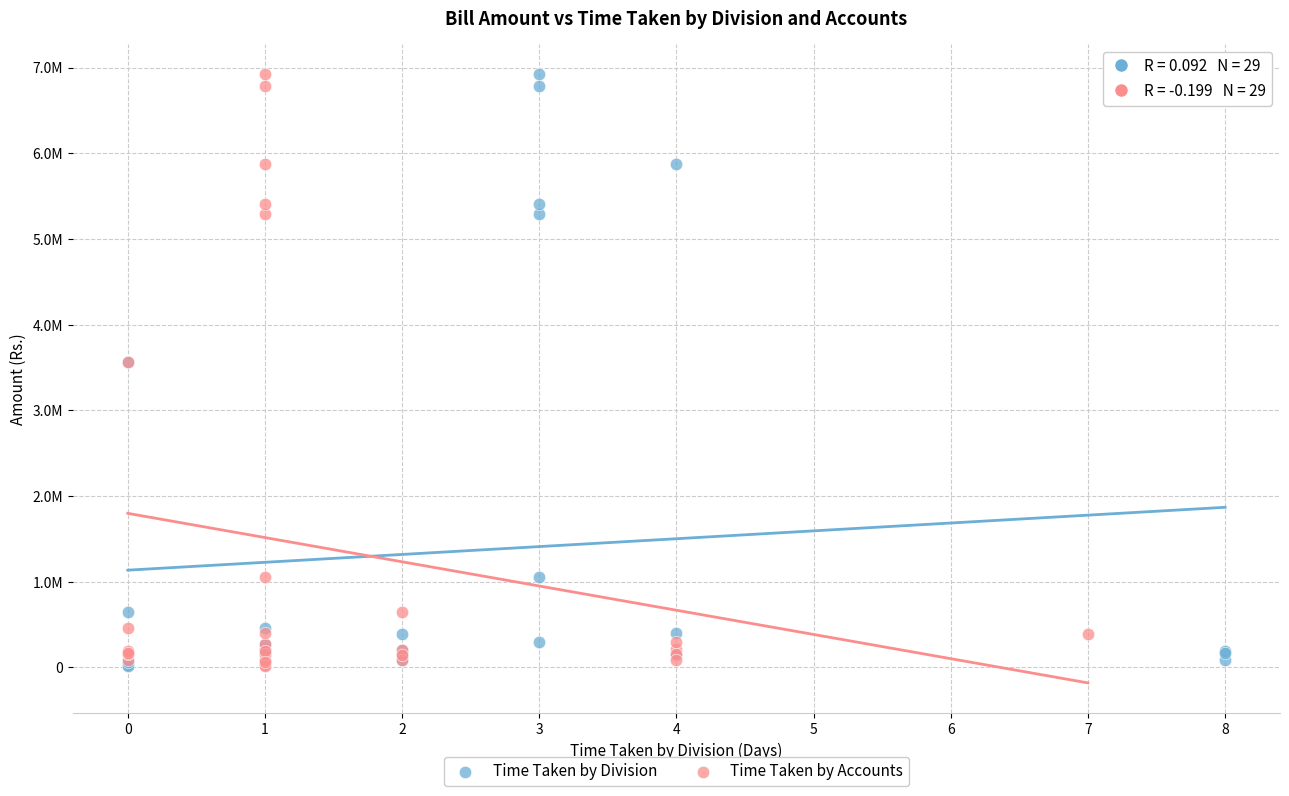

What are all the series names shown in the legend?

Time Taken by Division, Time Taken by Accounts